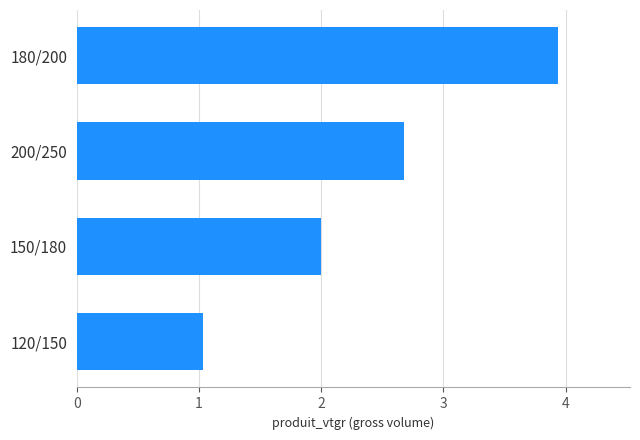

What is the maximum value shown in the chart?

3.9